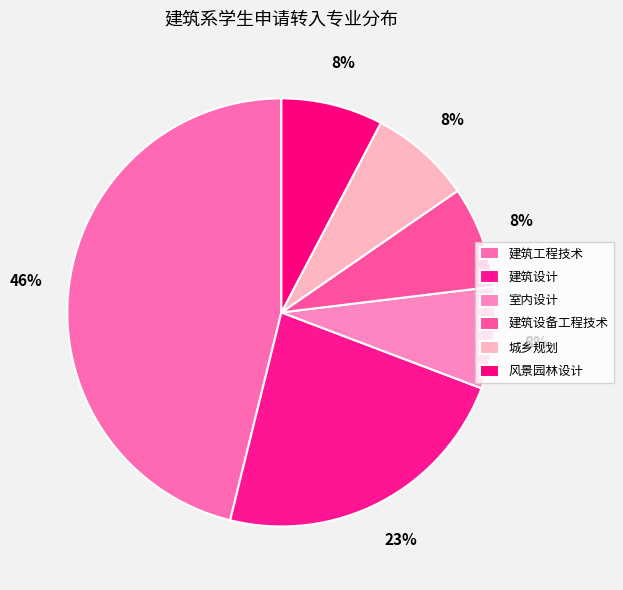

How many segments does this pie chart have?

6